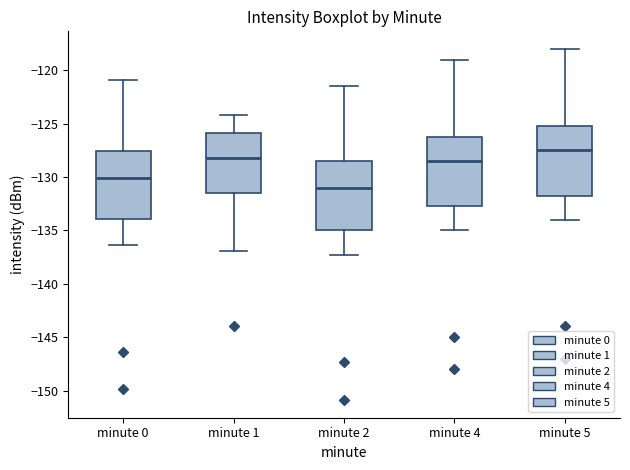

Reading left to right, read every box against the y-axis: the position of its median line, the range the box covers, and the ends of its whiskers. The values are not printed on the chart, so give them approximately, as read against the axis.

minute 0: median -130.0, box -134.0 to -127.5, whiskers -136.5 to -121.0
minute 1: median -128.0, box -131.5 to -126.0, whiskers -137.0 to -124.0
minute 2: median -131.0, box -135.0 to -128.5, whiskers -137.5 to -121.5
minute 4: median -128.5, box -132.5 to -126.0, whiskers -135.0 to -119.0
minute 5: median -127.5, box -131.5 to -125.0, whiskers -134.0 to -118.0